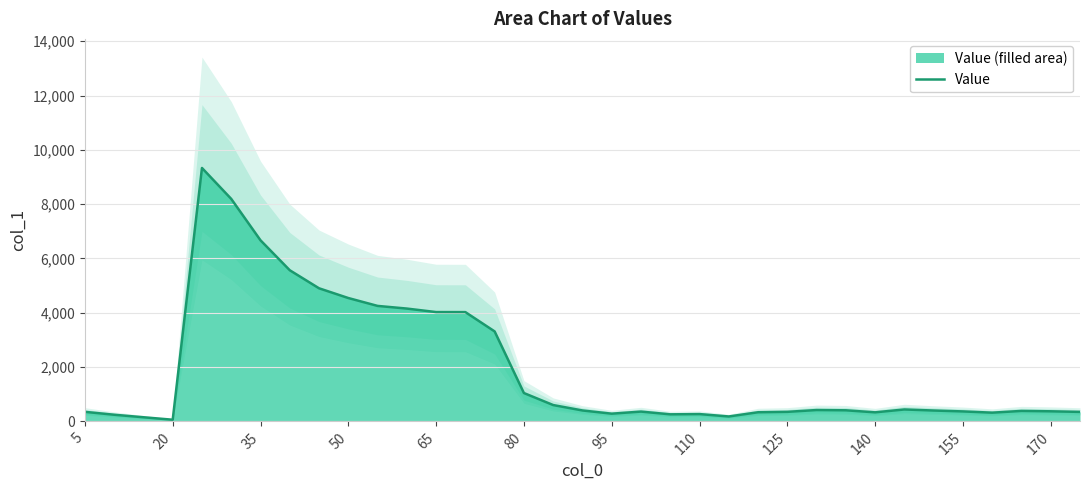

The chart shows a value of 438.8 at 28. True or false?

True